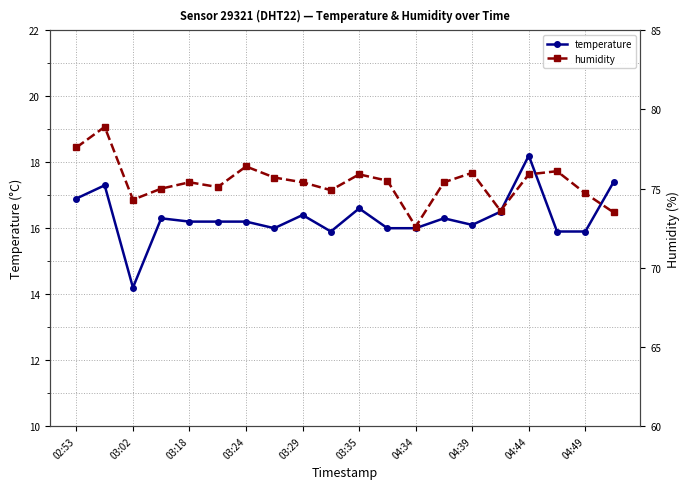

Which category has the highest value in the temperature series?

04:44